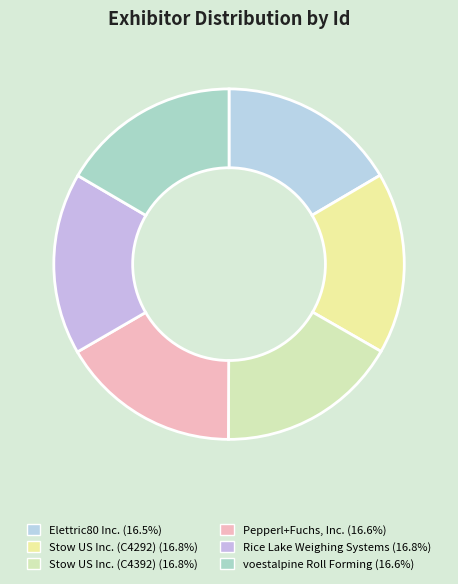

Is it true that Elettric80 Inc. is 17% of the pie?

True